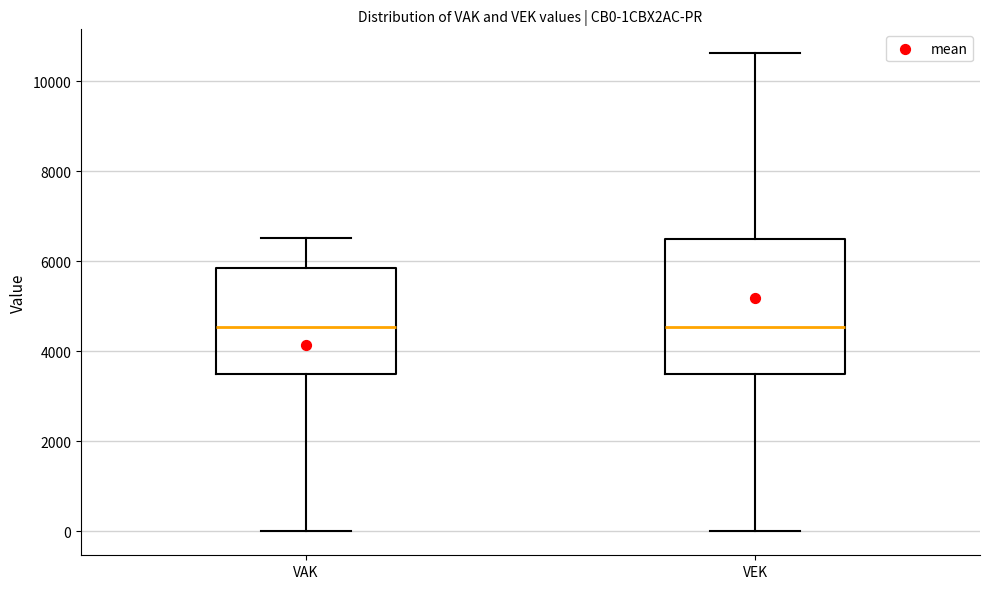

Reading left to right, transcribe this box plot: for each box, give where its median line is, the range the box spans, and where its two whiskers end, as read against the y-axis. The values are not printed on the chart, so give them approximately, as read against the axis.

VAK: median 4600, box 3600 to 5800, whiskers 0 to 6600
VEK: median 4600, box 3400 to 6600, whiskers 0 to 10600